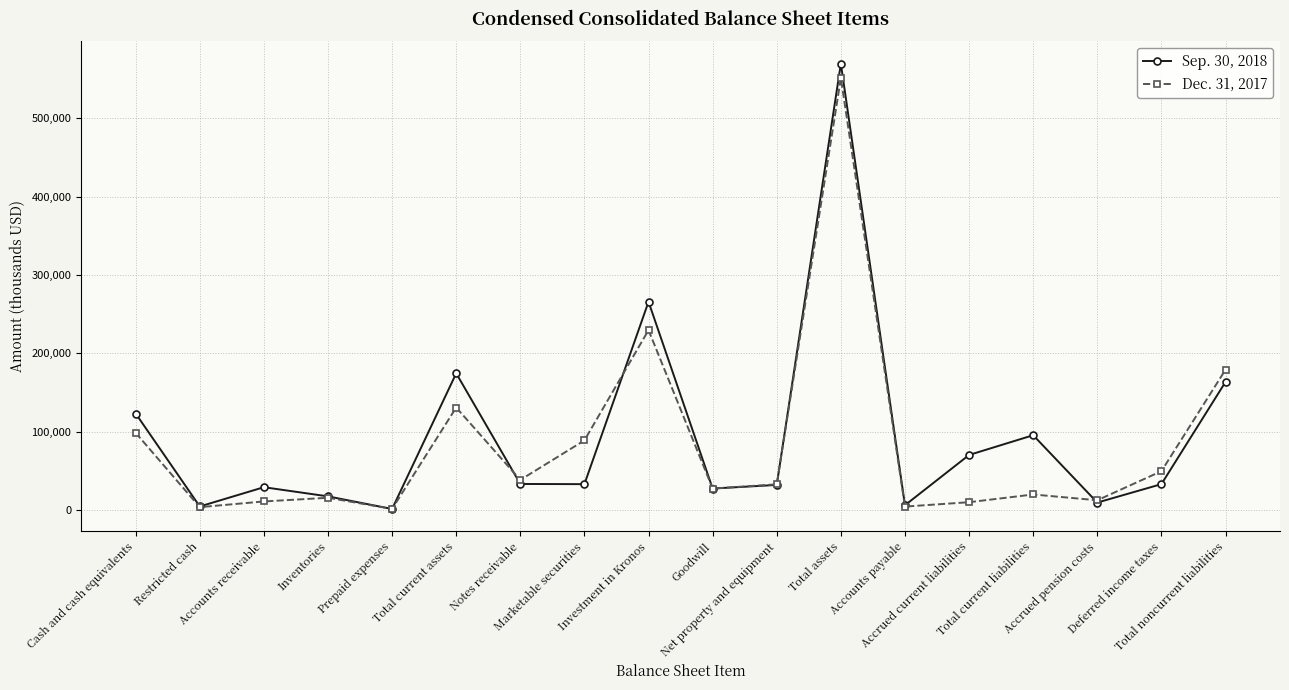

True or false: Sep. 30, 2018 has more than 0 points higher than both neighbors.

True